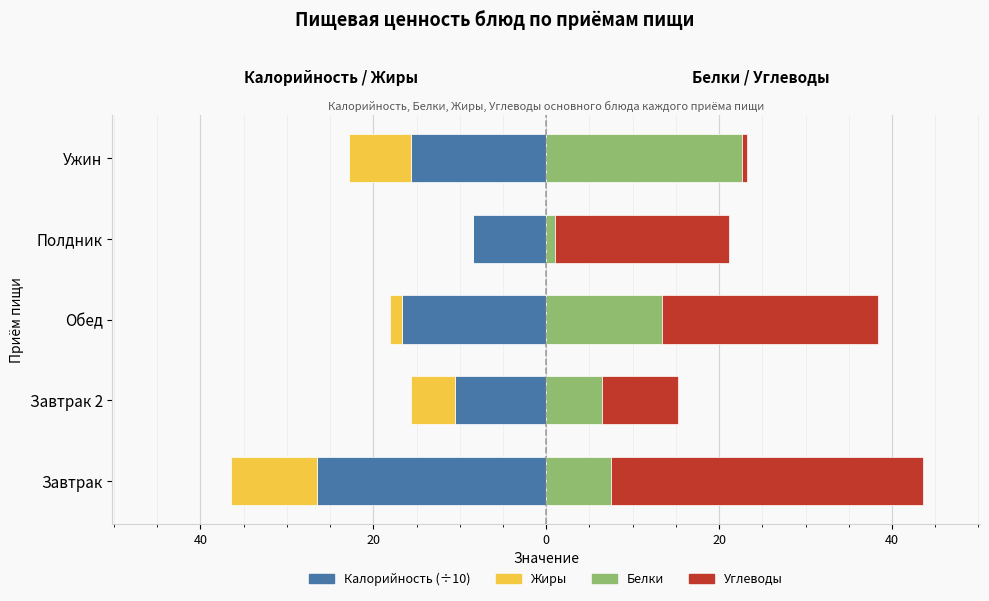

Reading left to right, extract all data points from this chart.

Калорийность (÷10): -26.5	-10.6	-16.7	-8.4	-15.7
Жиры: -10.0	-5.0	-1.4	0.0	-7.2
Белки: 7.5	6.4	13.4	1.0	22.7
Углеводы: 36.1	8.8	25.0	20.2	0.6